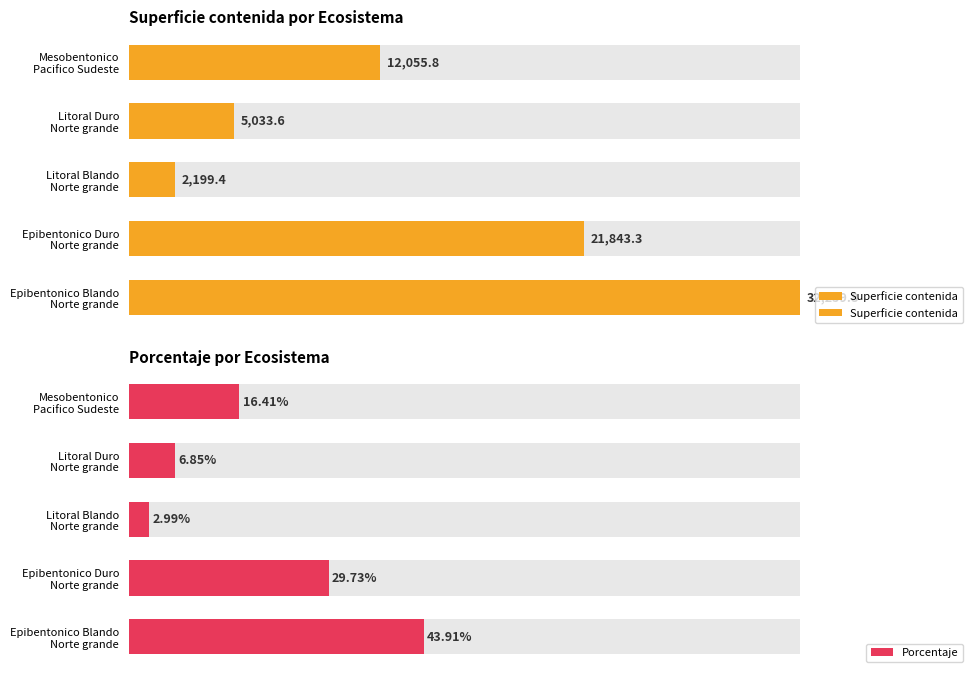

What is the sum of all Superficie contenida values?

73391.8